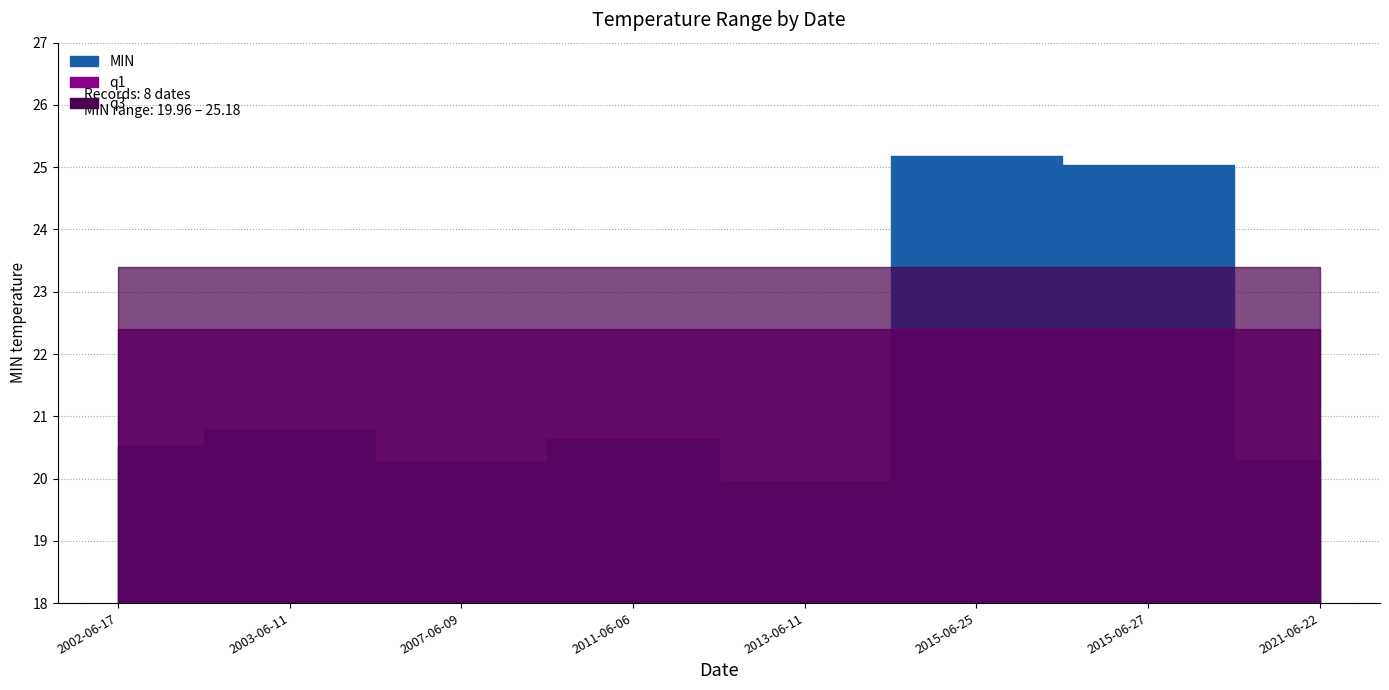

What are all the series names shown in the legend?

MIN, q1, q3